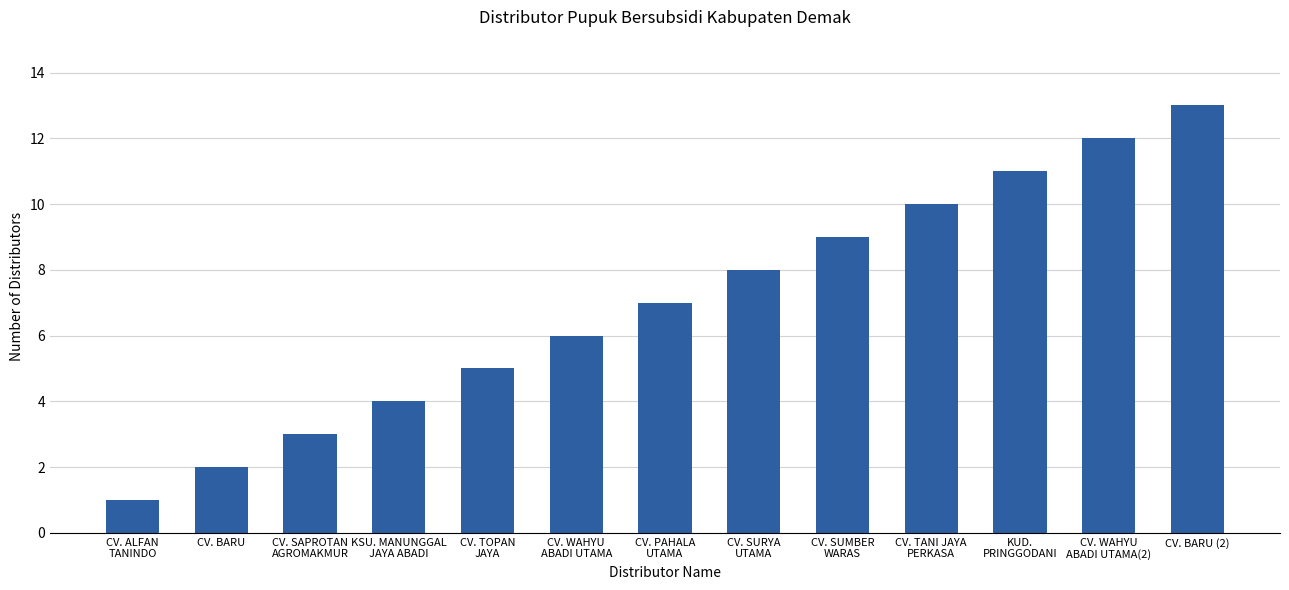

What is the change in value from CV. ALFAN
TANINDO to KUD.
PRINGGODANI?

+10